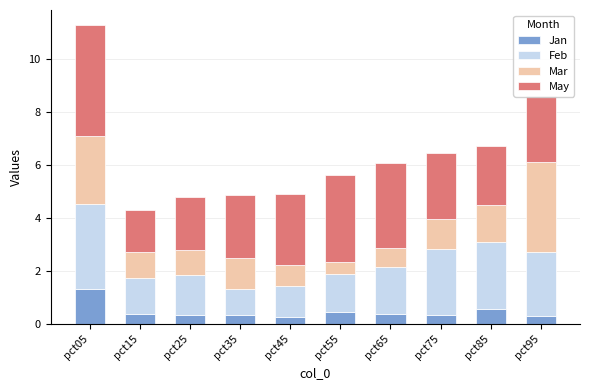

At which label does Jan reach its peak?

pct05